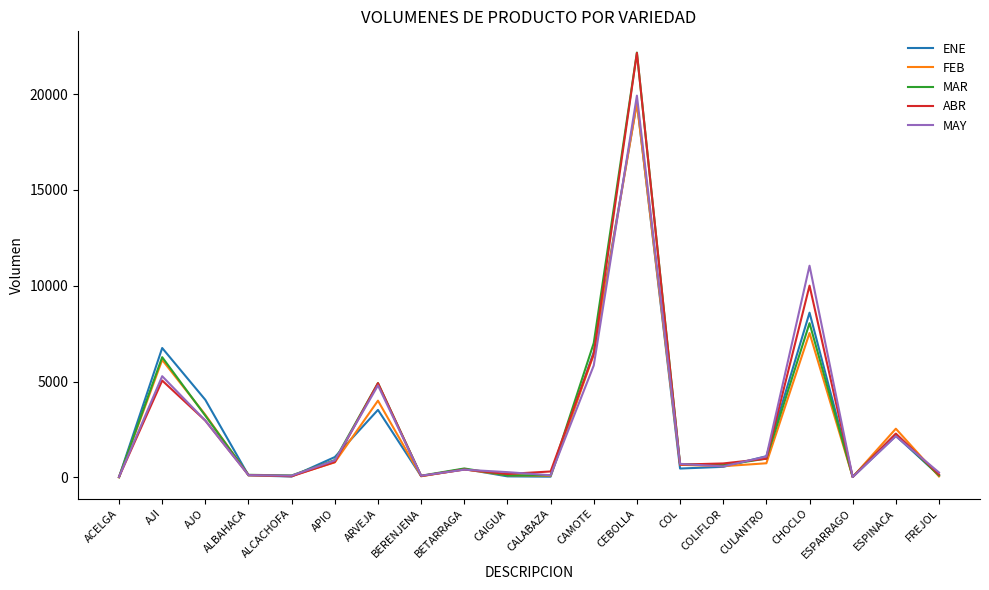

At which category is the sum across all series the highest?

CEBOLLA